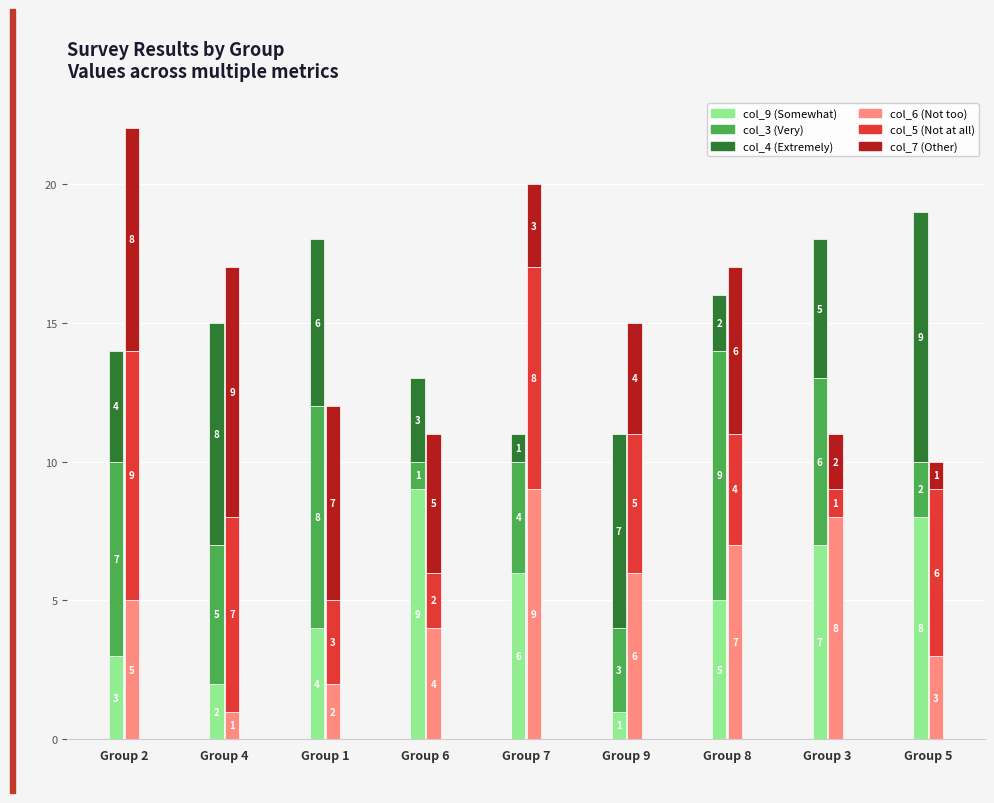

Is the value of col_6 at Group 9 greater than the value of col_3 at Group 3?

No